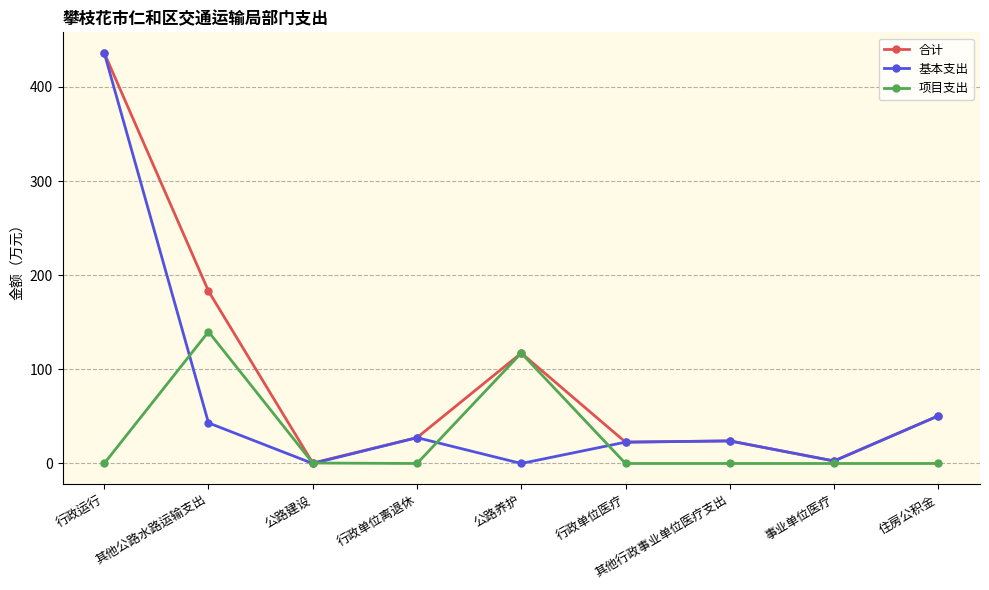

What is the value of the 项目支出 point at the 2nd from the left?

140.0